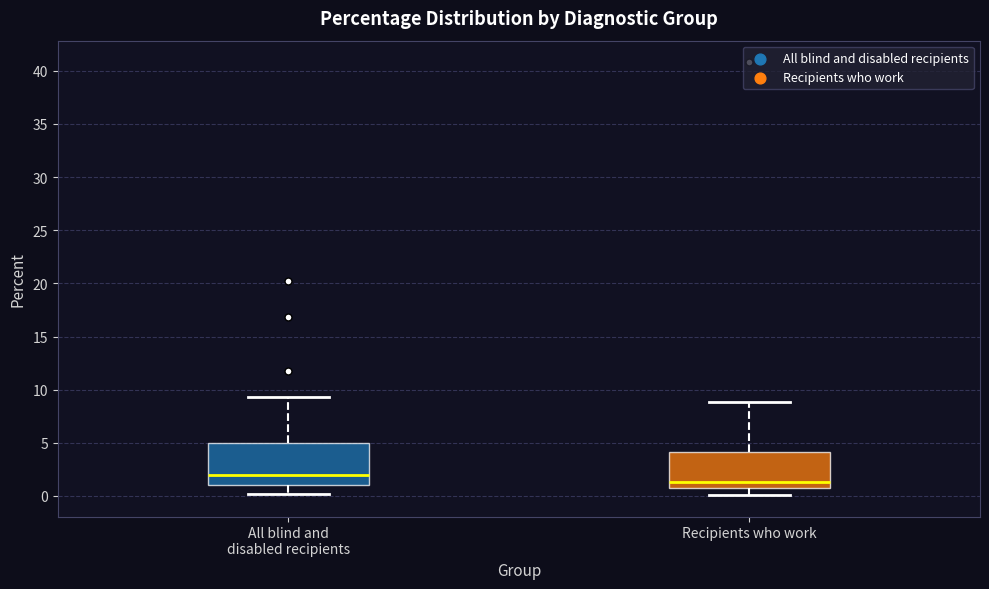

Where does the lower whisker of the box for Recipients who work end on the y-axis? The values are not printed on the chart, so give them approximately, as read against the axis.

0.0